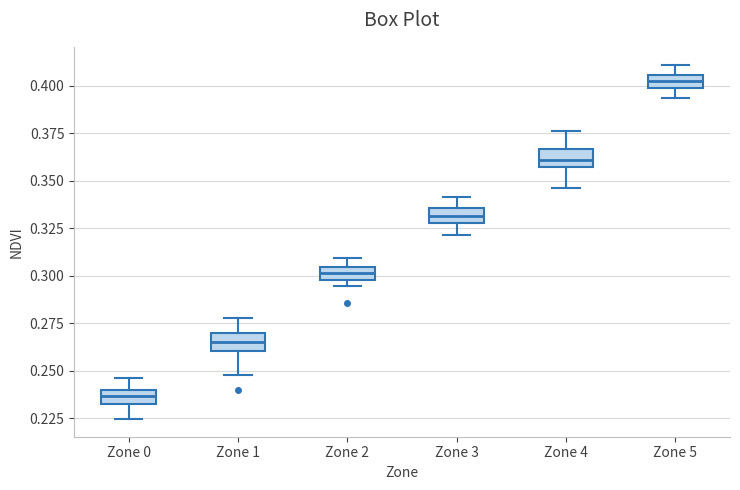

Where does the lower whisker of the box for Zone 0 end on the y-axis? The values are not printed on the chart, so give them approximately, as read against the axis.

0.225